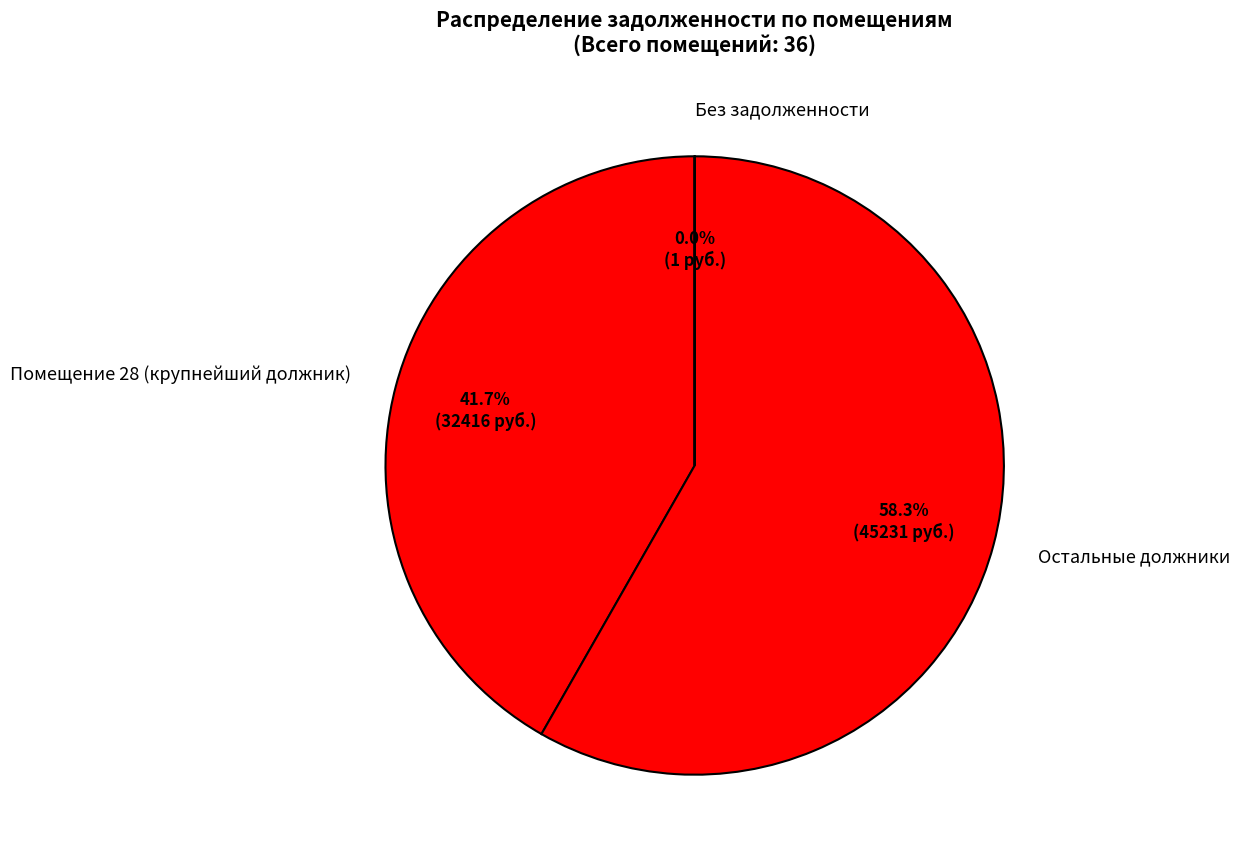

Combined, do Остальные должники and Помещение 28 (крупнейший должник) account for over 50%?

Yes